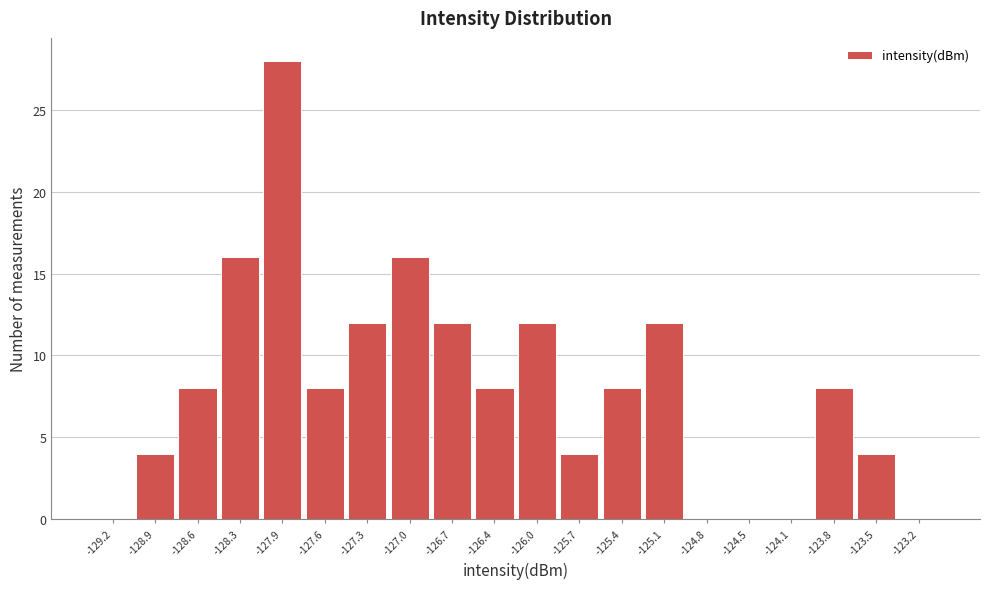

How tall is the bar that spans -128.40 to -128.10 on the x-axis? Neither the bar edges nor the heights are printed on the chart, so give them approximately, as read against the axes.

16